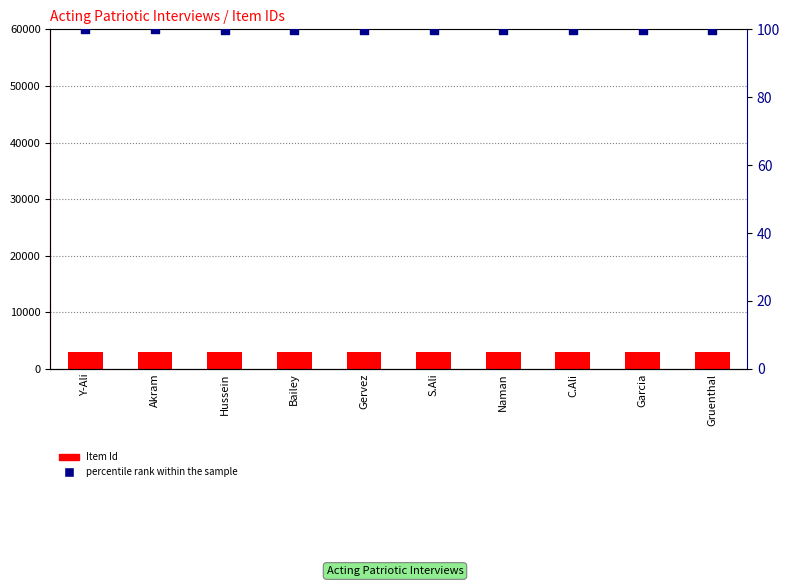

Which series reaches the minimum Y coordinate?

percentile rank within the sample